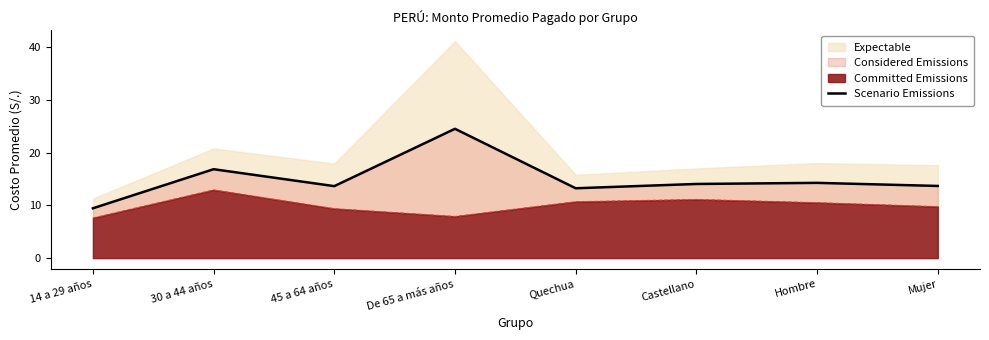

Rank the categories by value from lowest to highest.

14 a 29 años, Quechua, 45 a 64 años, Mujer, Castellano, Hombre, 30 a 44 años, De 65 a más años